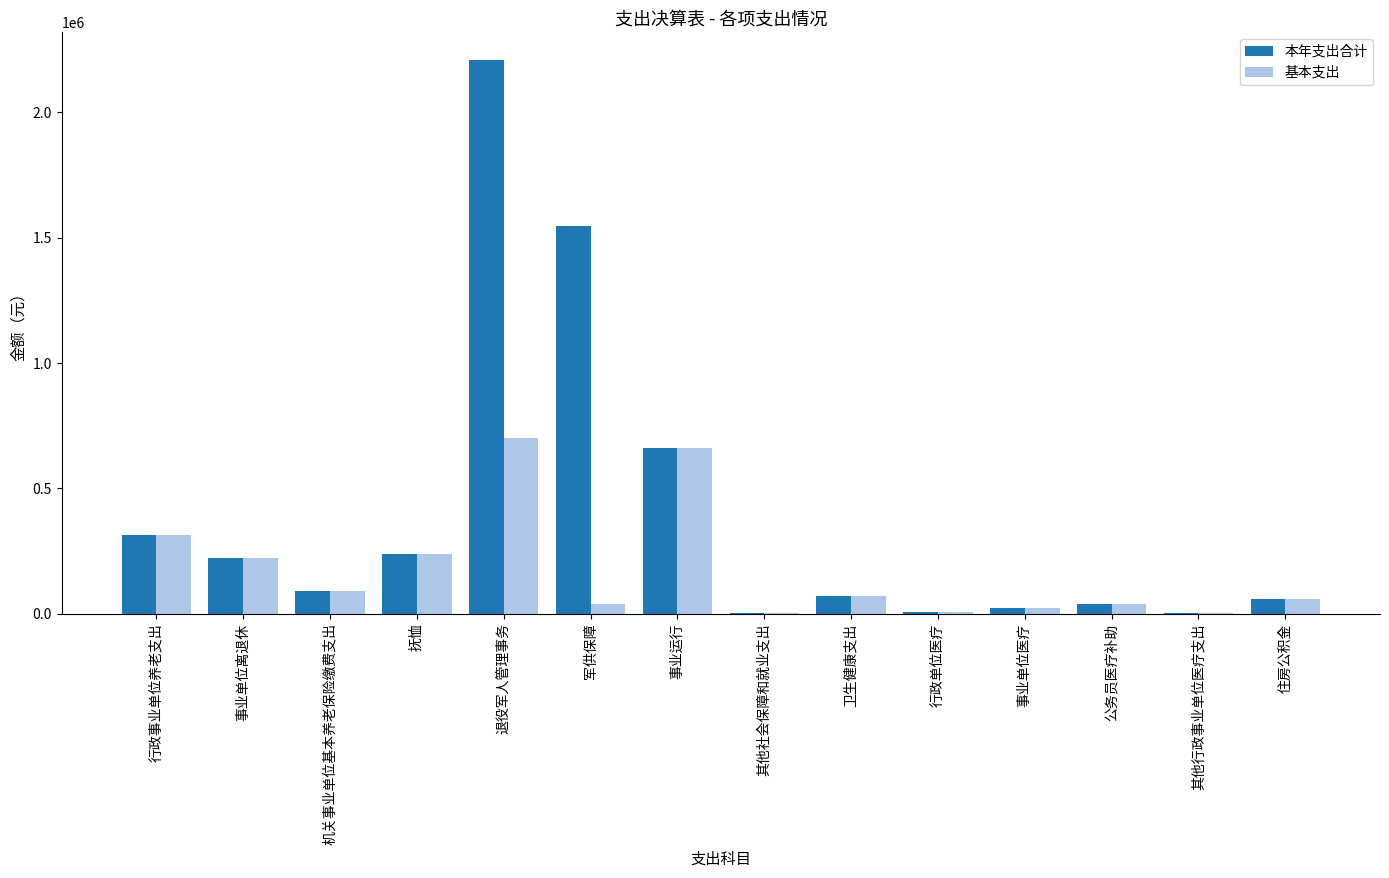

Which label corresponds to the largest value in the chart?

退役军人管理事务